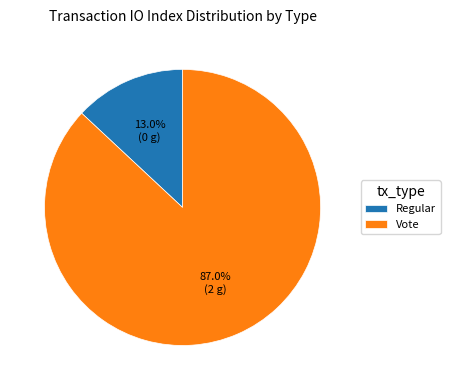

What is the majority slice?

Vote